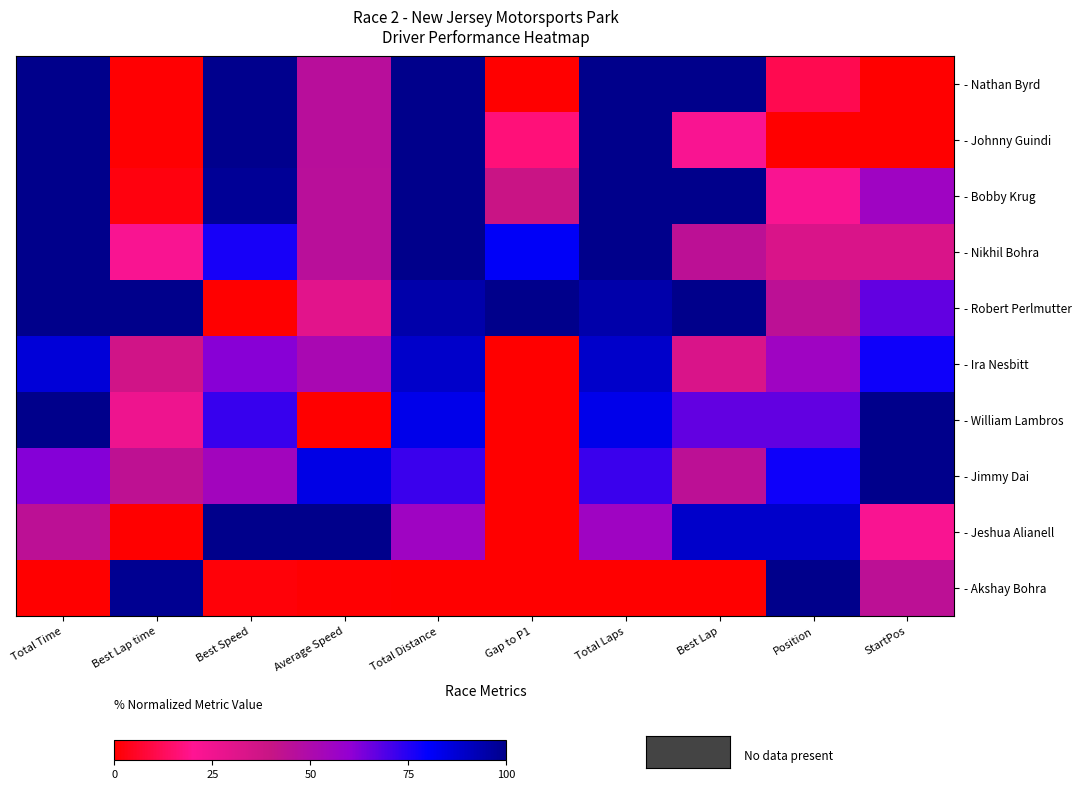

Between Best Lap time and Gap to P1, which series saw the biggest shift?

- Akshay Bohra